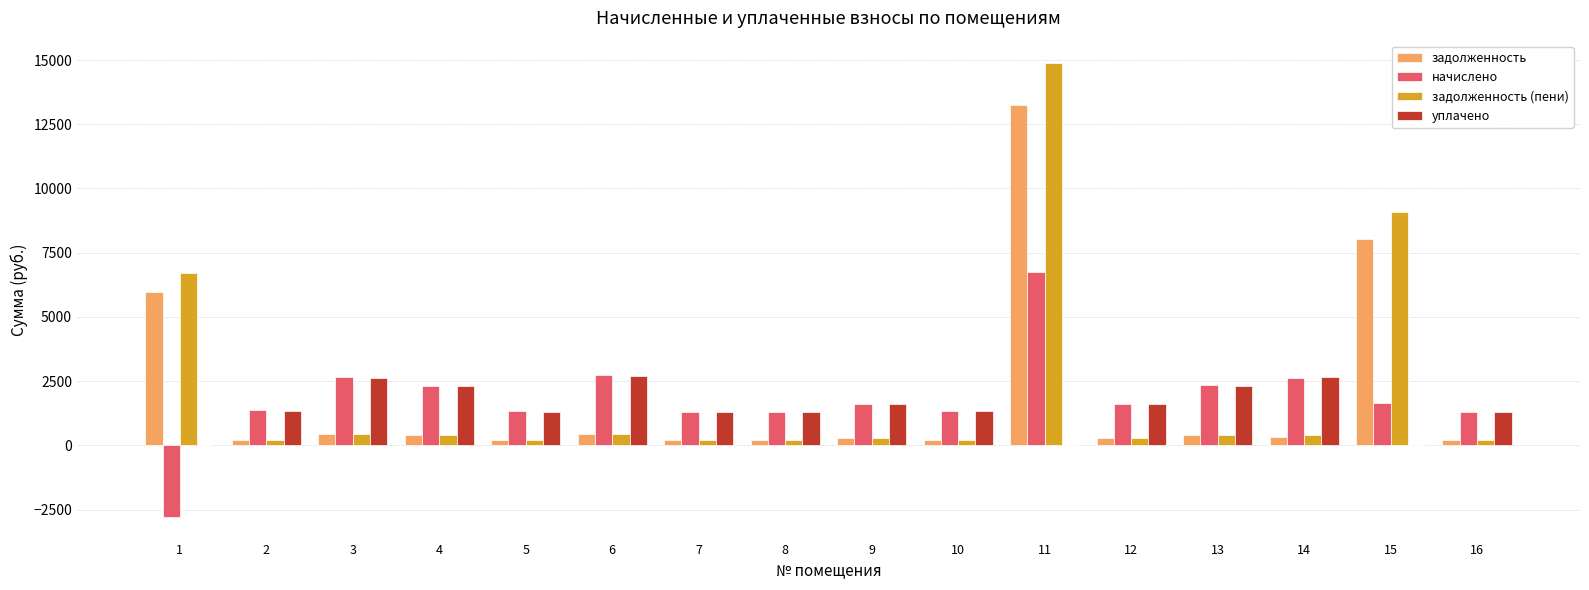

What is the maximum value for уплачено?

2702.7